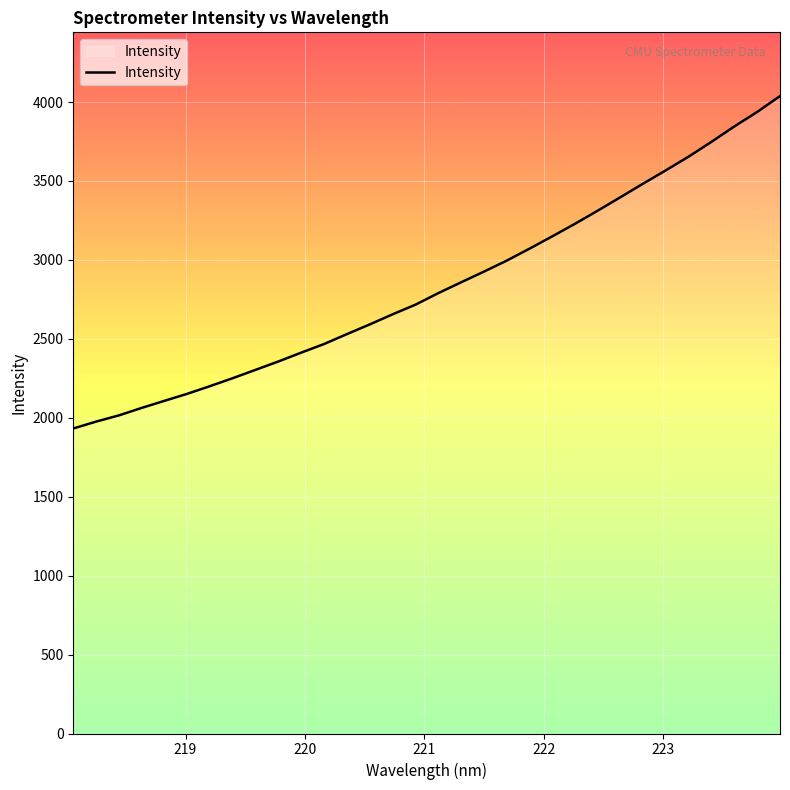

What is the difference between the maximum and minimum values?

2105.6